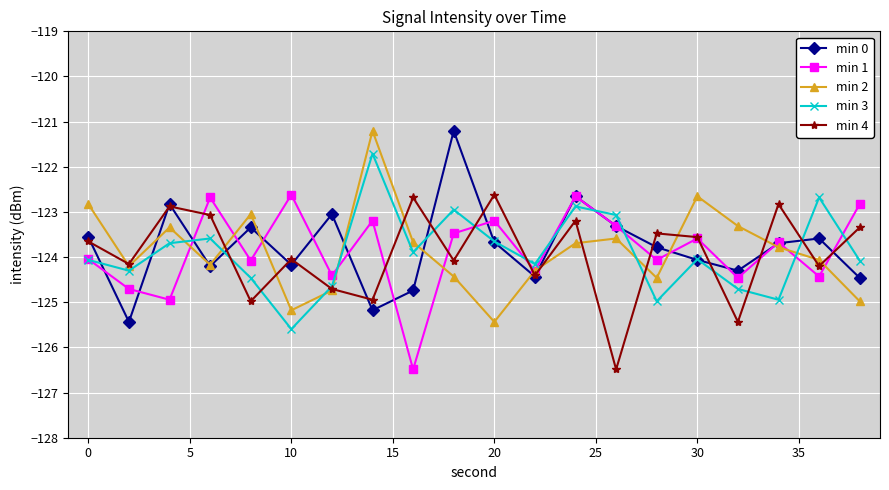

What is the value of the min 3 point at the 14th from the left?

-123.1